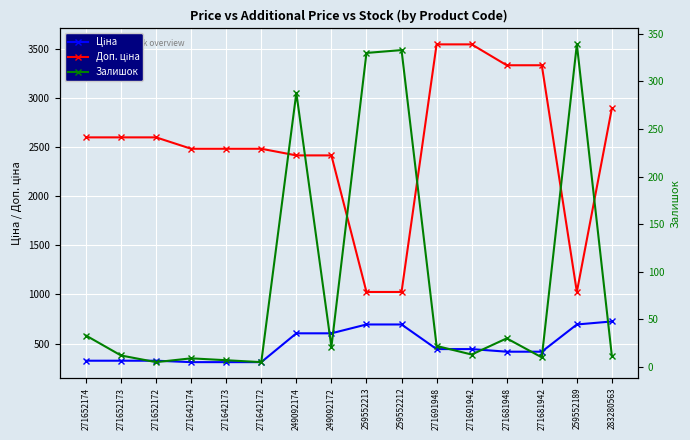

What is the value of the Залишок point at the 12th from the left?

13.0